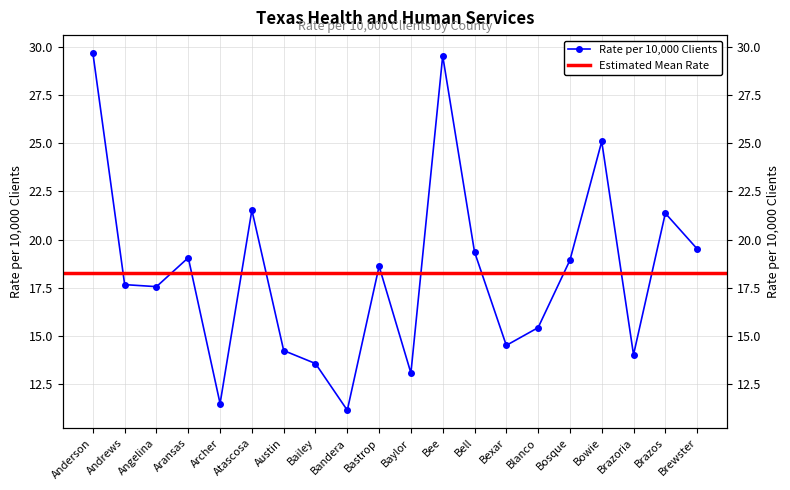

Is this an area chart (filled region under the line)?

No